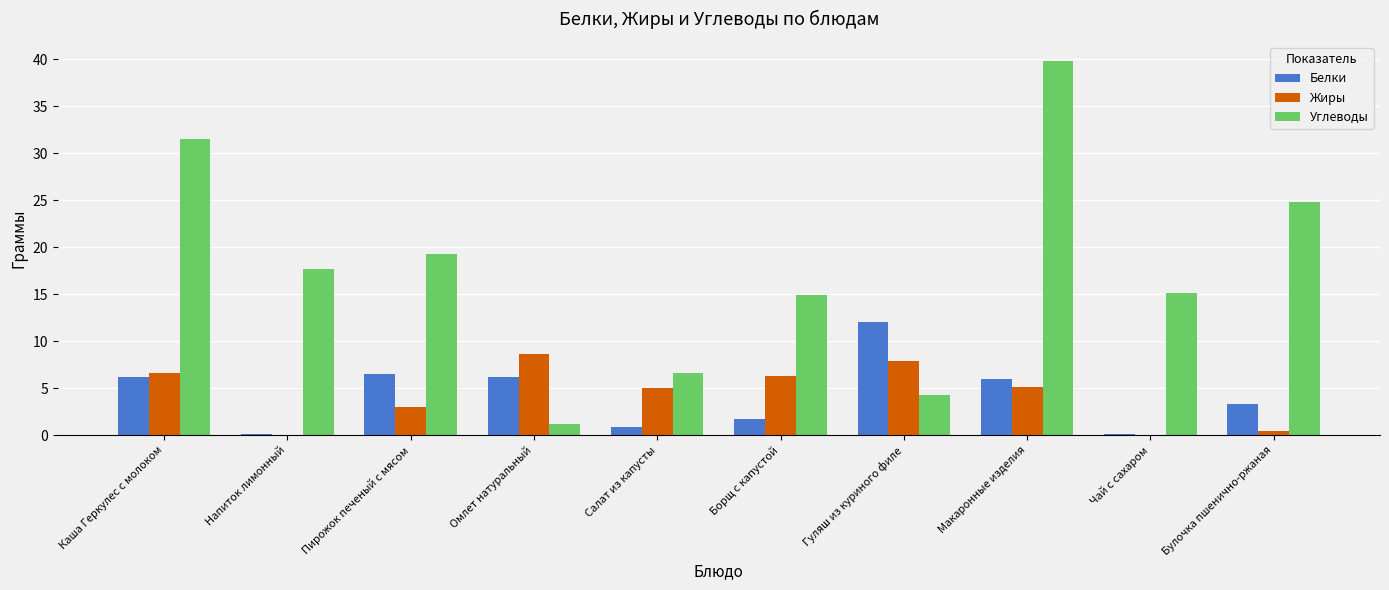

Which series has the largest total across all categories?

Углеводы